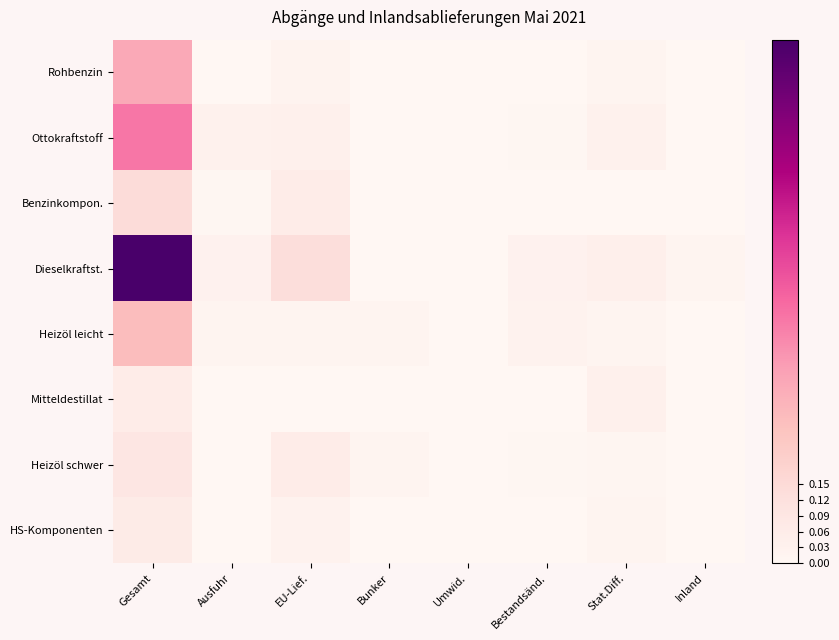

How many data points does each series have?

8